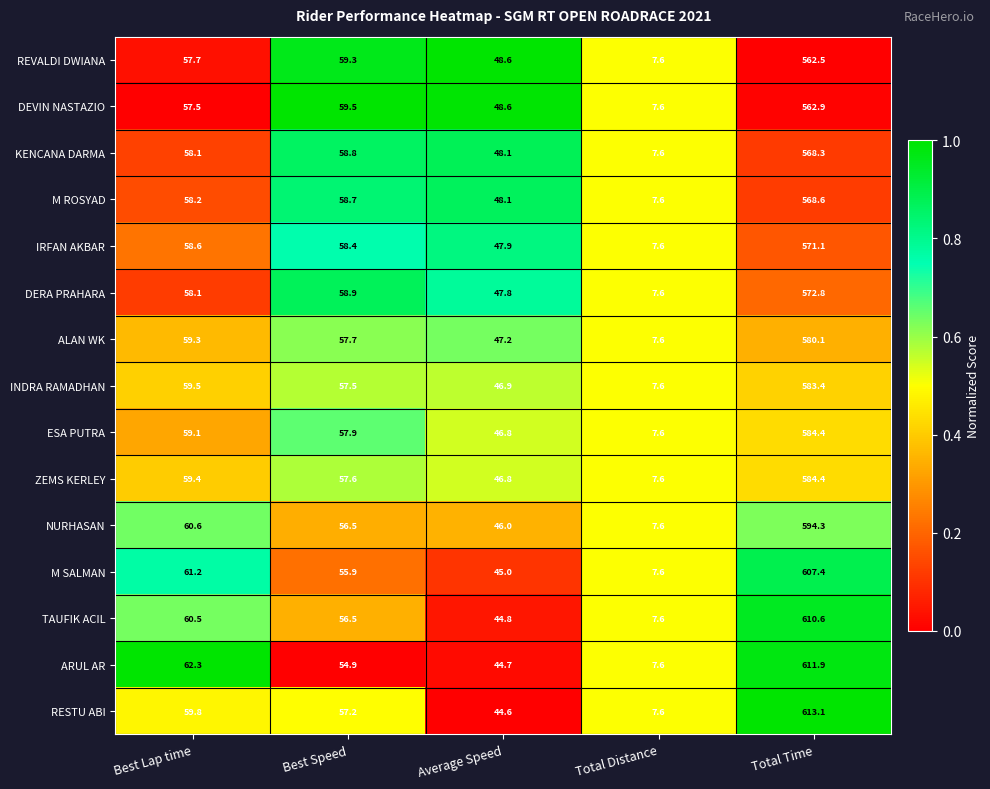

Rank the categories by INDRA RAMADHAN value from highest to lowest.

Total Time, Best Lap time, Best Speed, Average Speed, Total Distance